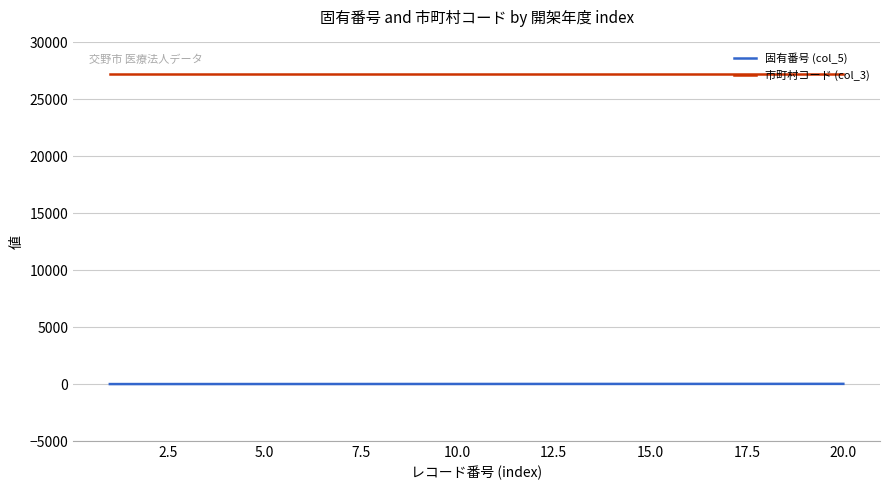

List the series in order of their overall mean, highest first.

市町村コード (col_3), 固有番号 (col_5)